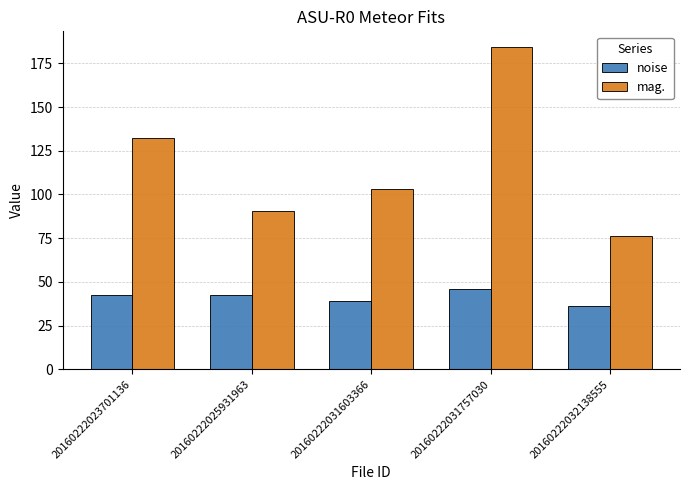

Which series has the largest total across all categories?

mag.